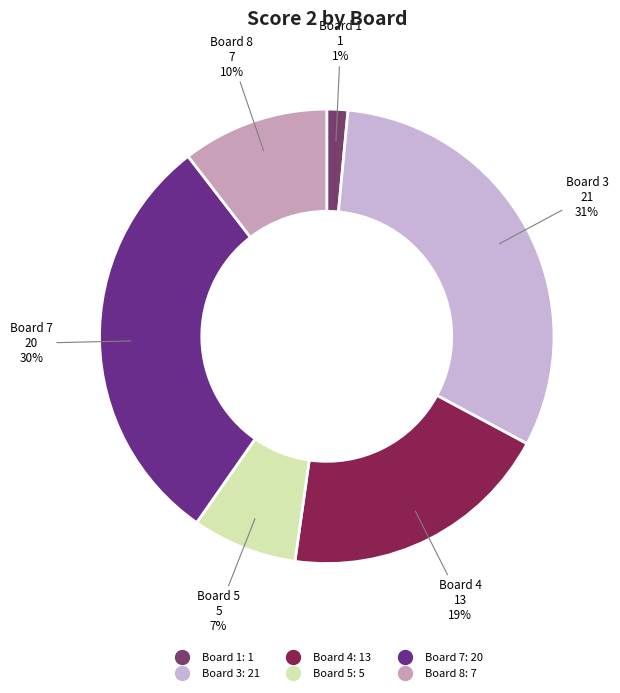

How many segments does this pie chart have?

6